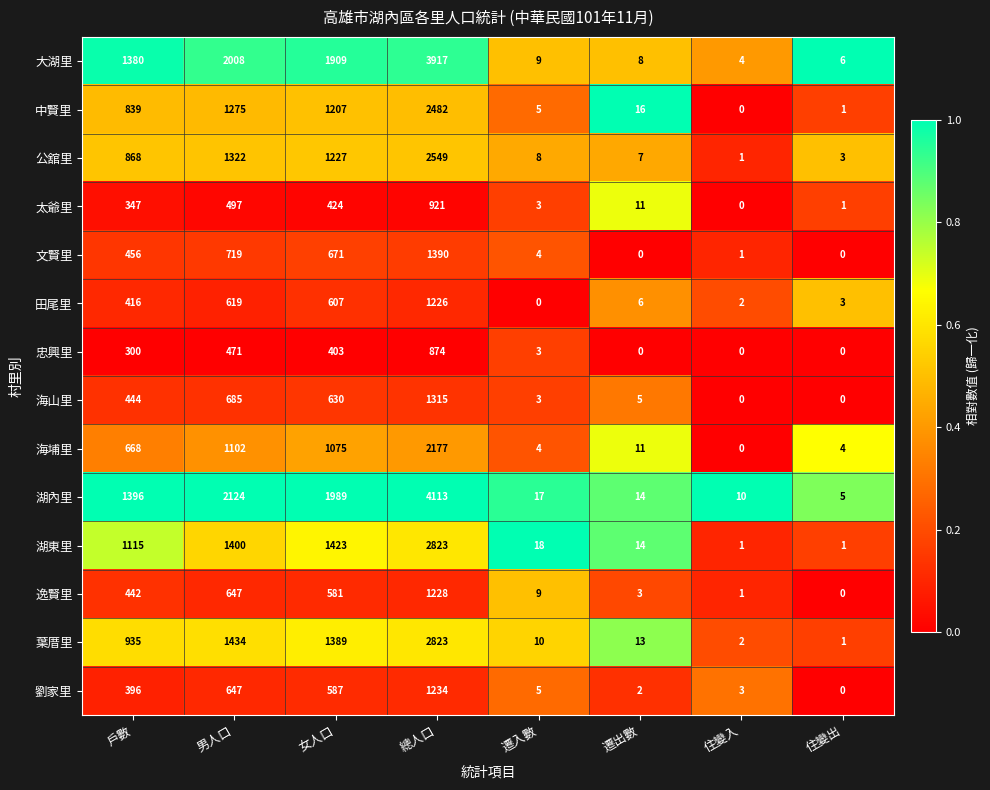

What is the maximum value for 逸賢里?

1228